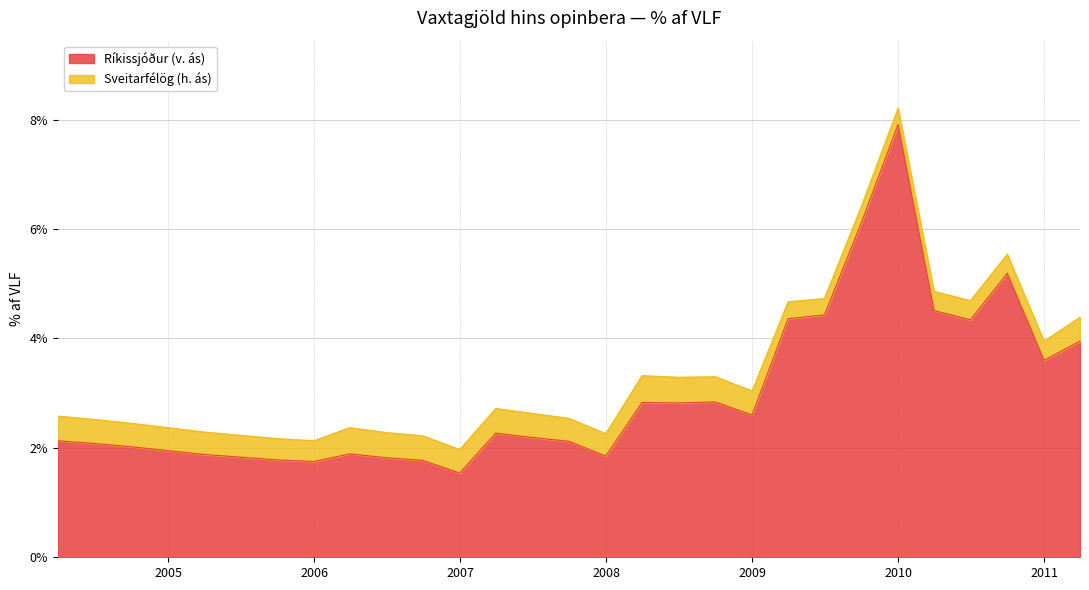

What is the sum of the values at 2005-09-30 and 2010-12-31?

5.4